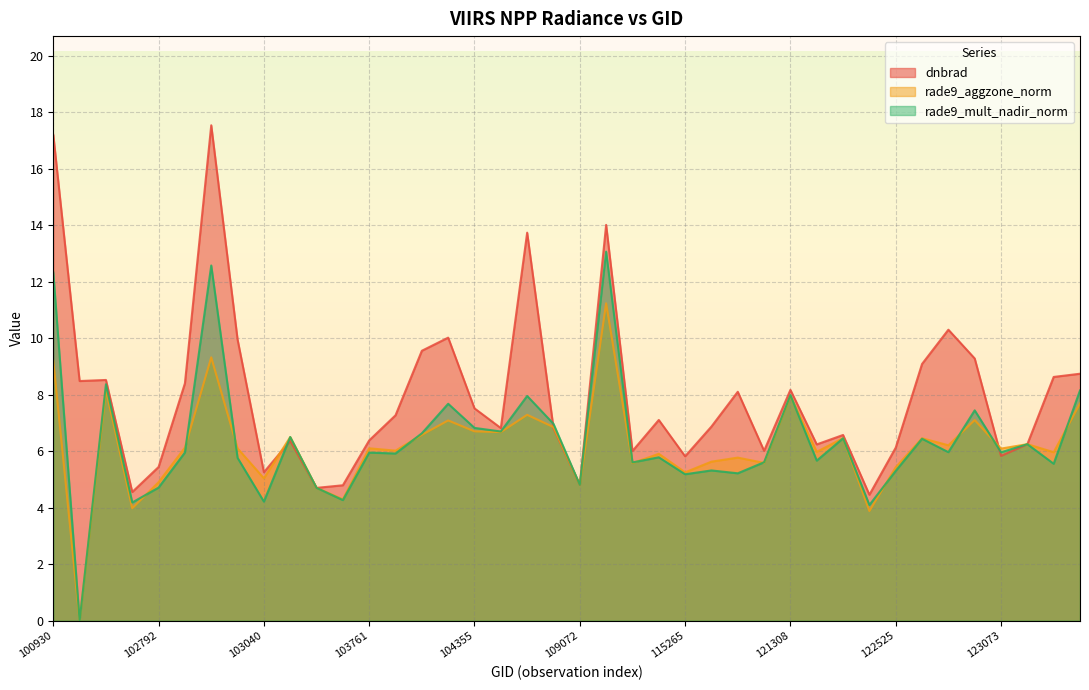

What is the average value of the rade9_mult_nadir_norm series?

6.4